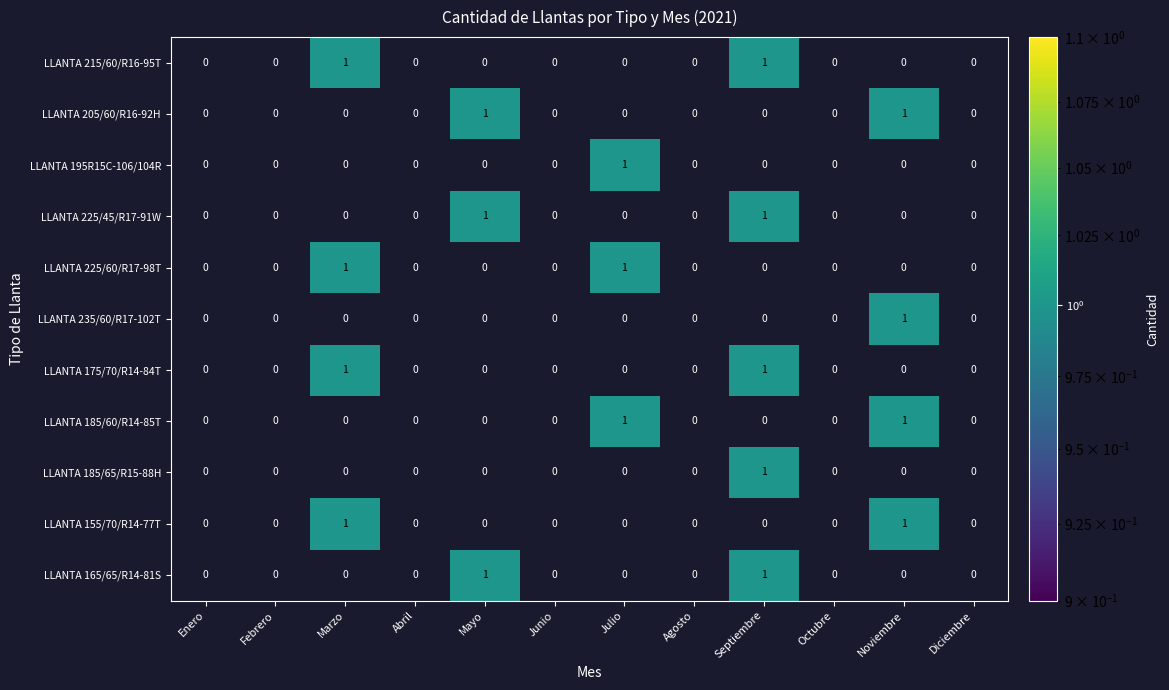

True or false: LLANTA 185/65/R15-88H has a value of 1 at Septiembre.

True